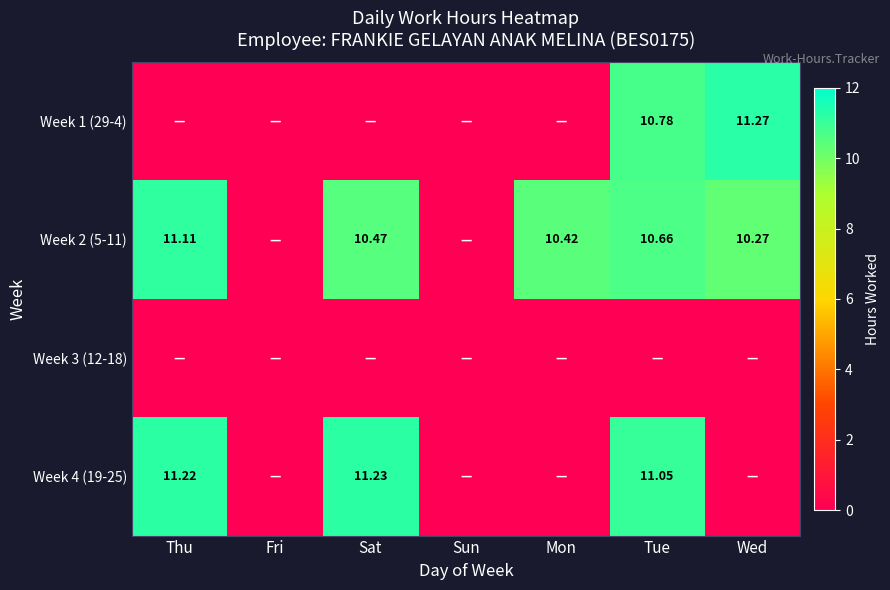

What is the difference between the Week 4 (19-25) values at Thu and Sun?

11.2